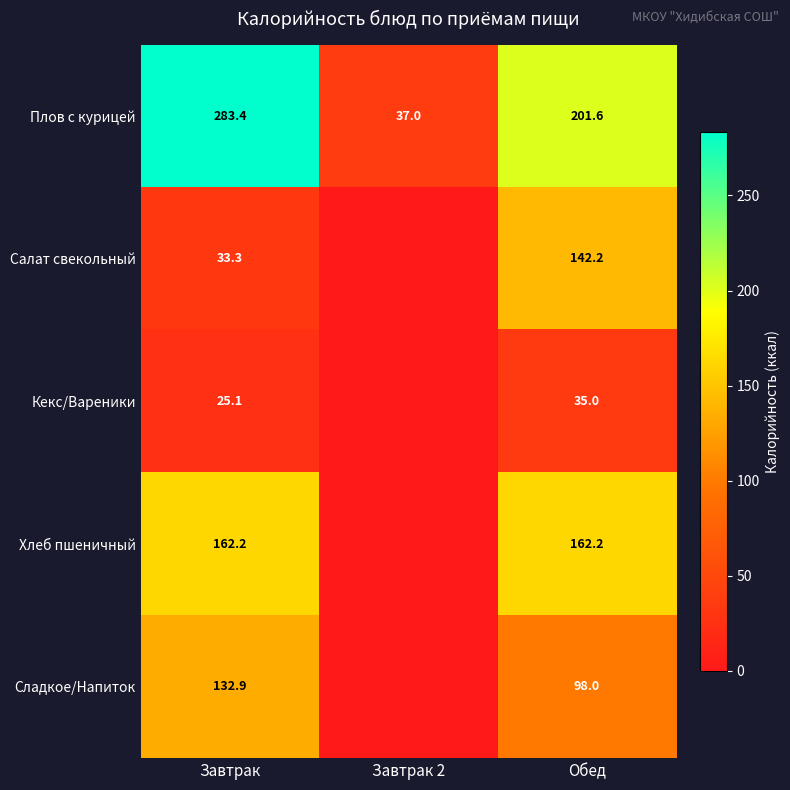

True or false: Сладкое/Напиток has a value of 132.9 at Завтрак.

True